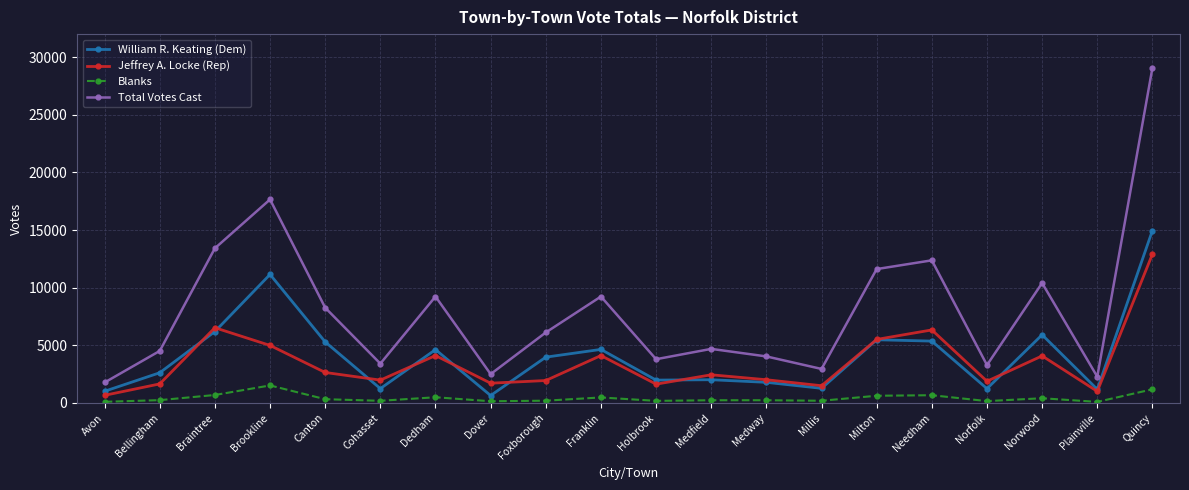

True or false: Blanks and Total Votes Cast intersect in this chart.

False